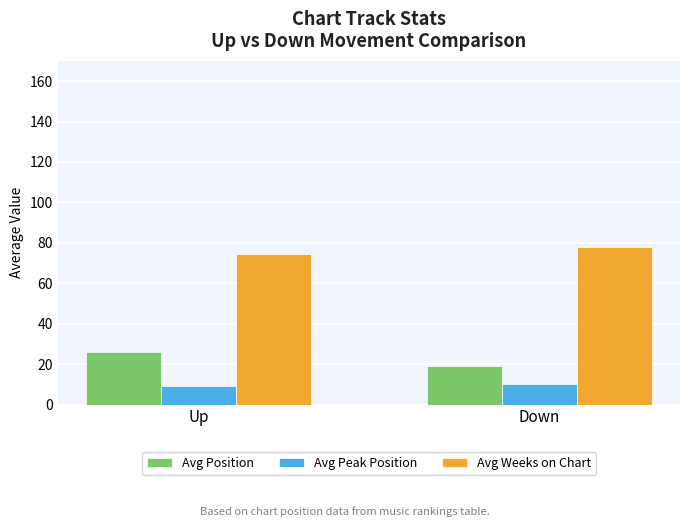

Reading left to right, list all the values displayed in this chart.

Avg Position: 26.1	18.9
Avg Peak Position: 9.3	10.1
Avg Weeks on Chart: 74.7	77.9